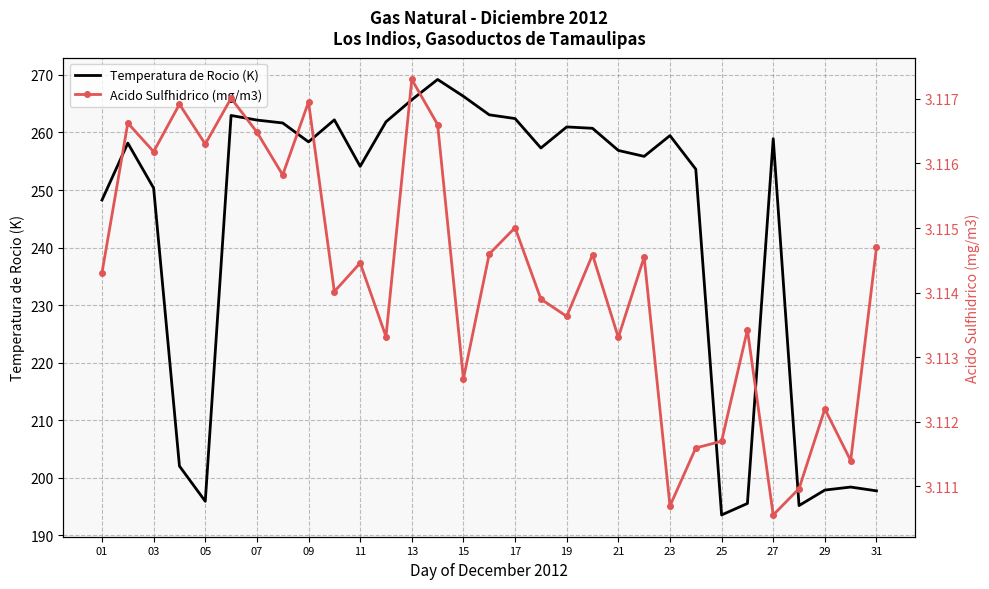

The Temperatura de Rocio (K) series shows 109.0 at 03. True or false?

False